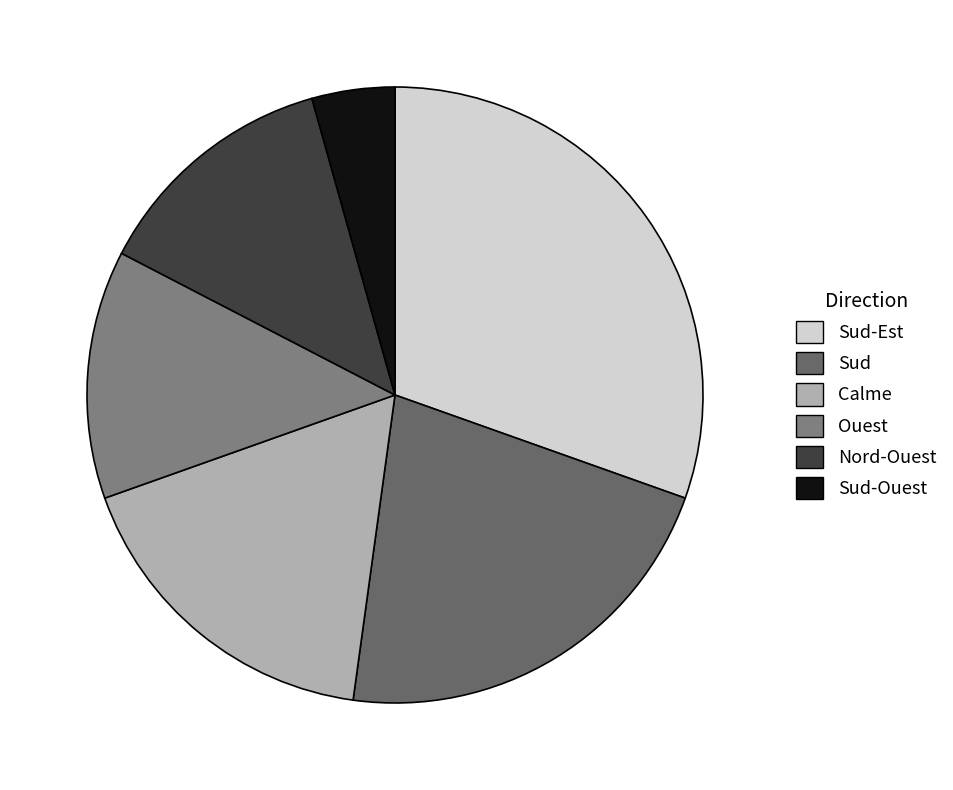

Count the number of slices in the pie.

6